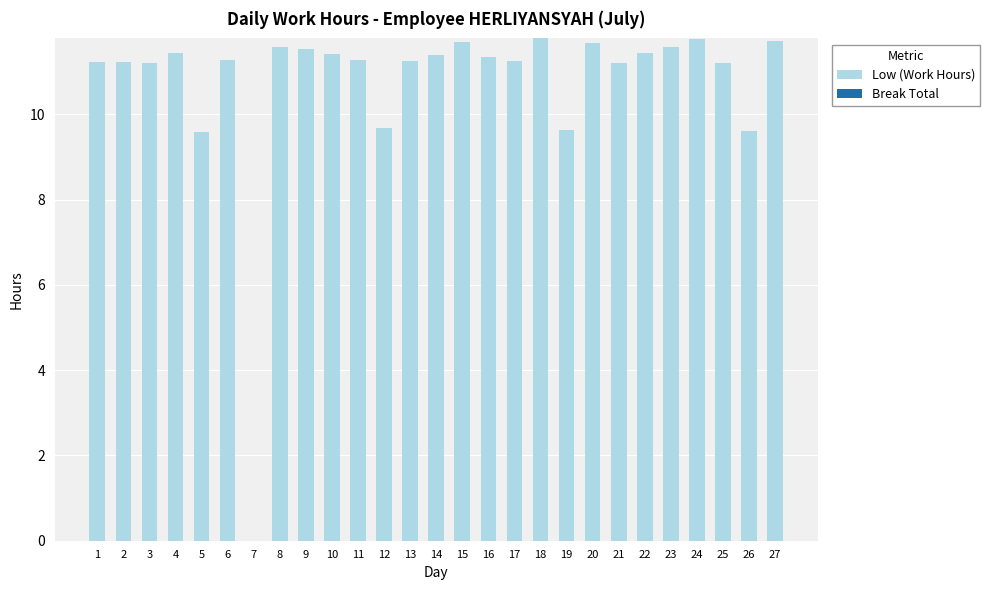

Between 18 and 13, which is larger?

18